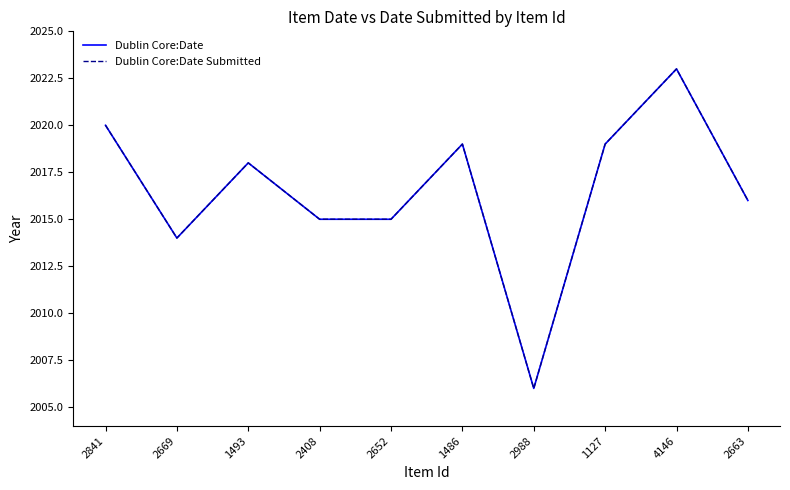

What is the total value across all series at 1127?

4038